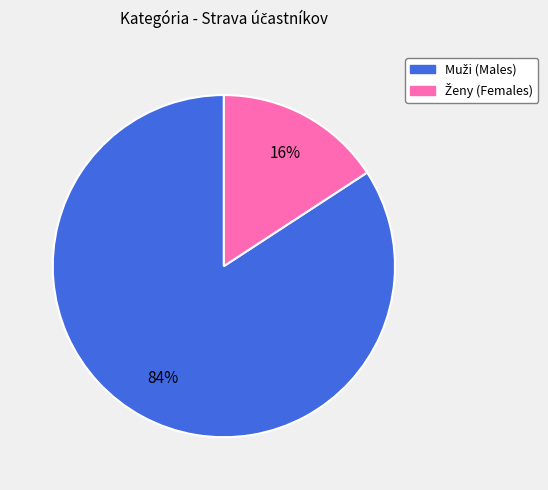

How many segments does this pie chart have?

2